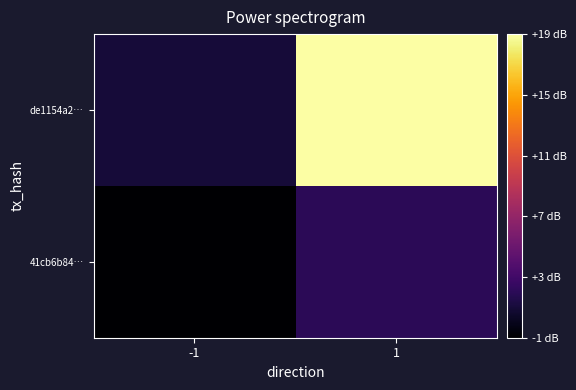

How many data points does each series have?

2